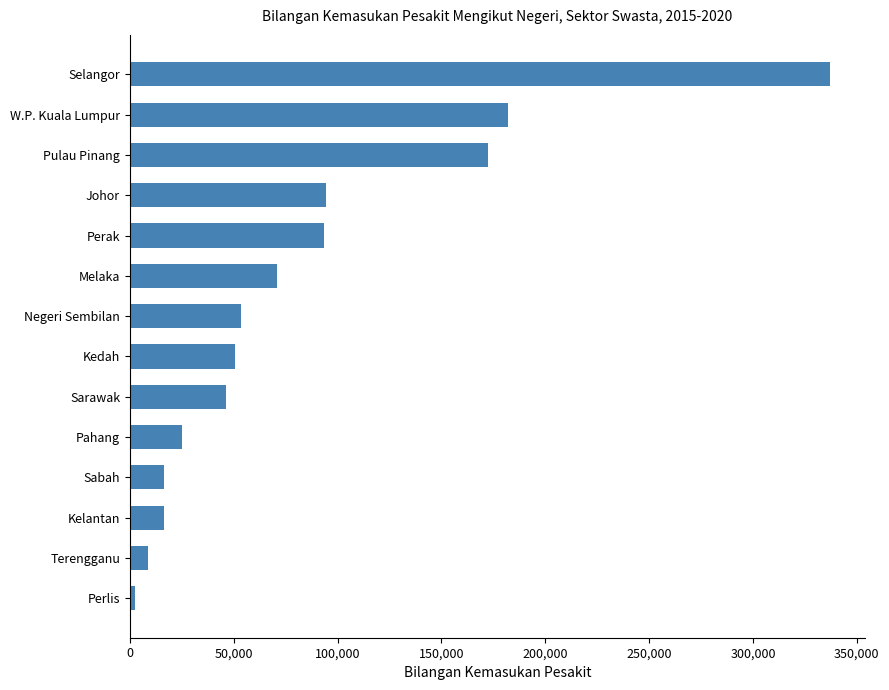

What is the difference between the maximum and minimum values?

334450